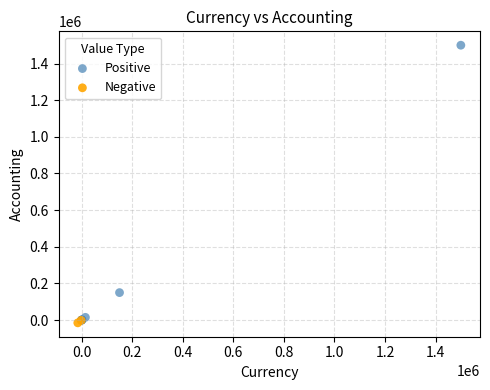

Which series reaches the minimum Y coordinate?

Negative